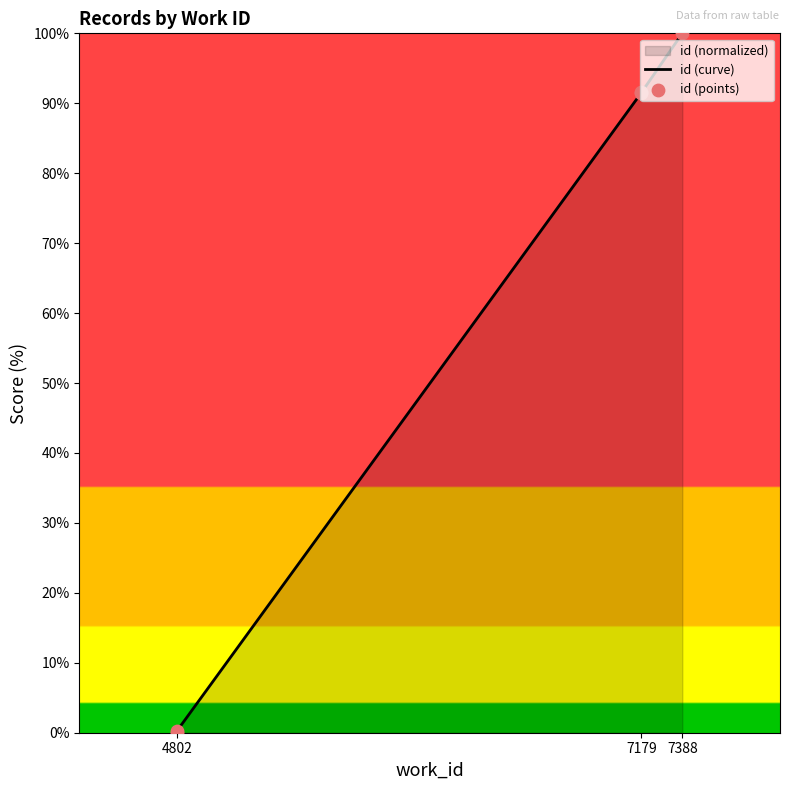

Is the value of id (points) at 7179 greater than the value of id (curve) at 4802?

Yes